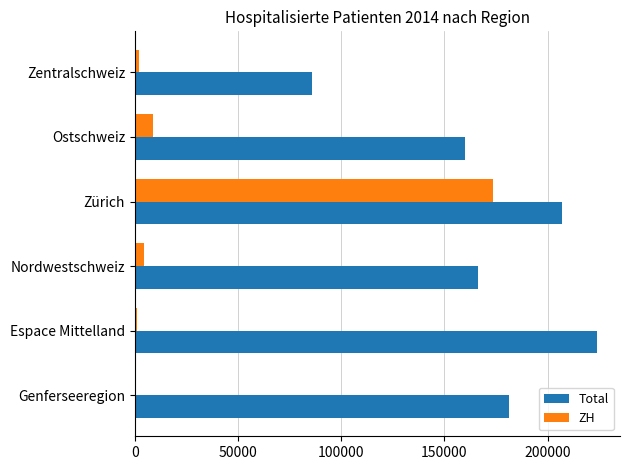

At which category is the sum across all series the highest?

Zürich